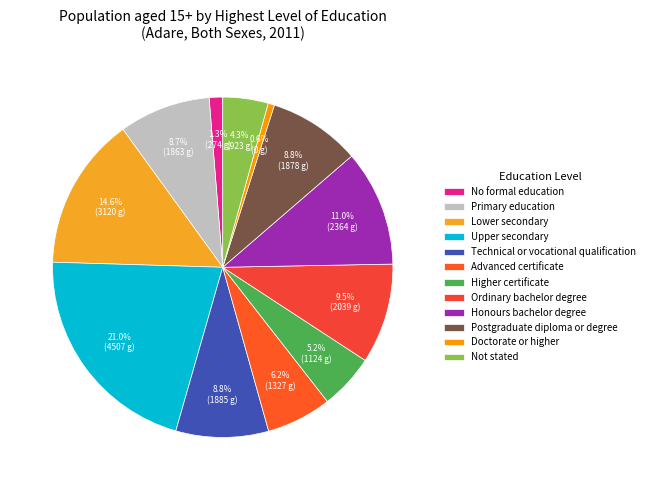

How much of the chart is everything except Postgraduate diploma or degree?

91.2%